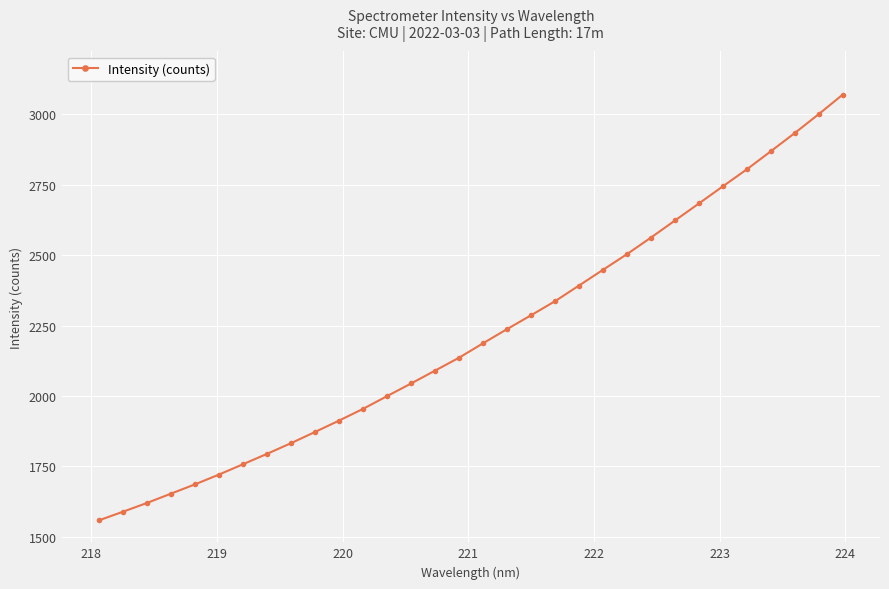

What is the value of the 10th point from the left?

1872.2